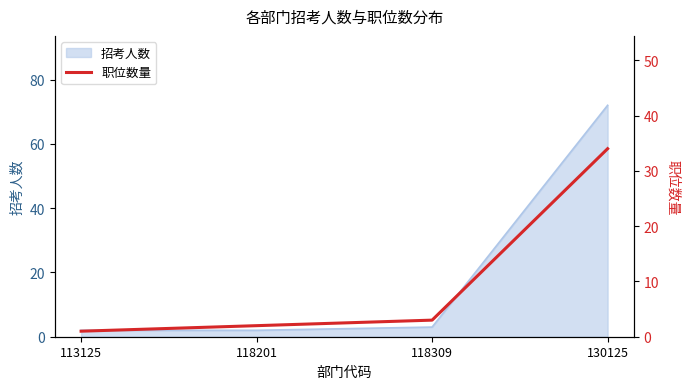

What is the difference between the second highest and minimum values?

2